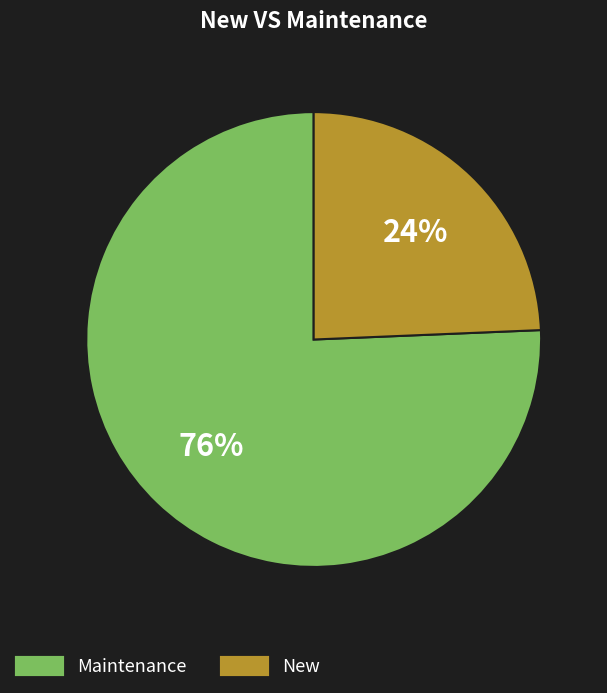

To the nearest percent, what is the average slice percentage?

50%